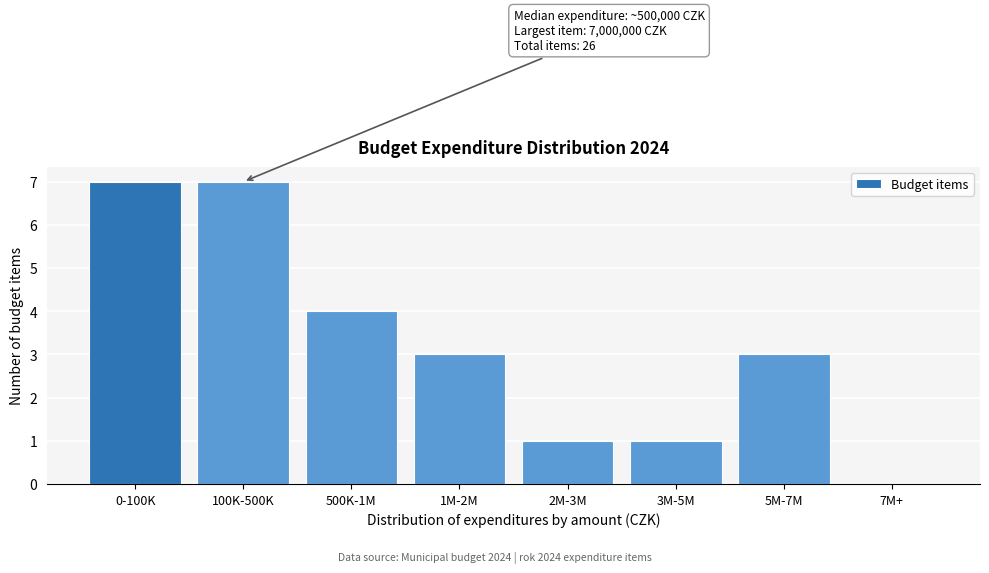

Reading left to right, extract all data points from this chart.

0-100K=7	100K-500K=7	500K-1M=4	1M-2M=3	2M-3M=1	3M-5M=1	5M-7M=3	7M+=0